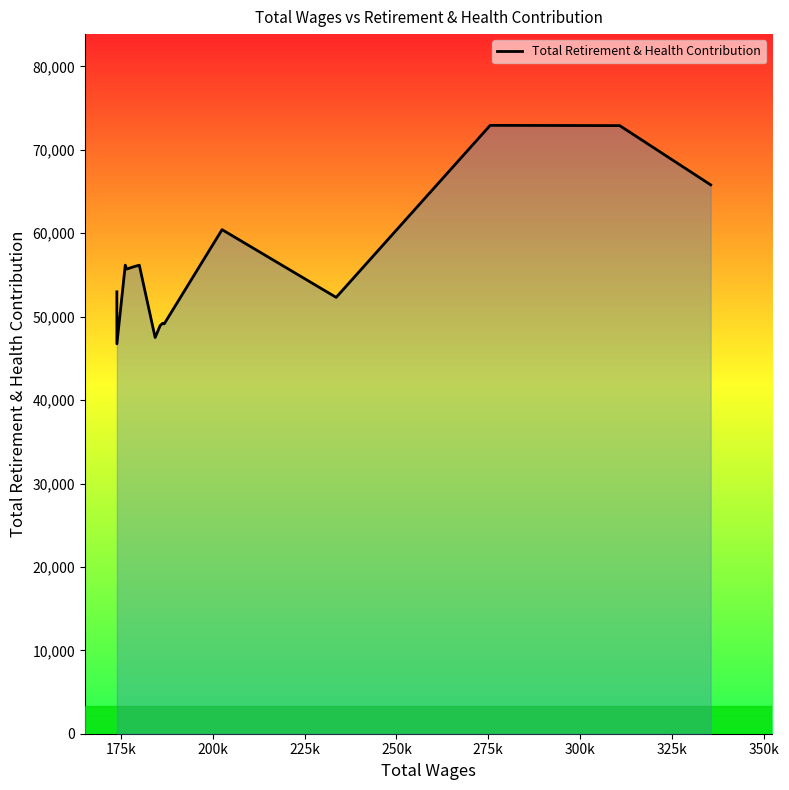

How many lines are shown in the chart?

1